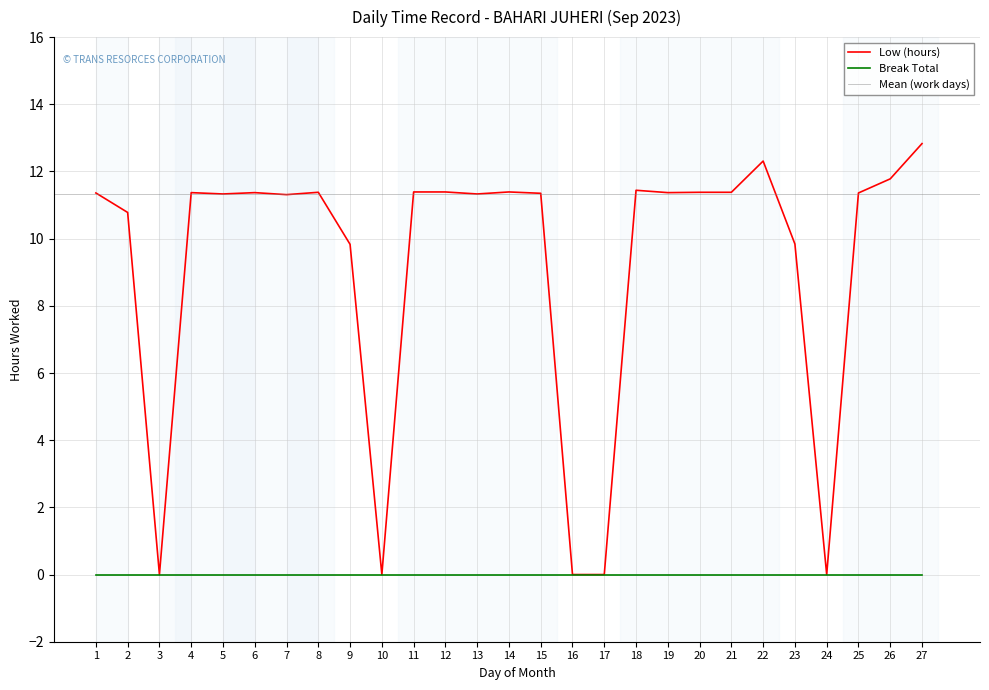

Which label corresponds to the smallest value in the chart?

3